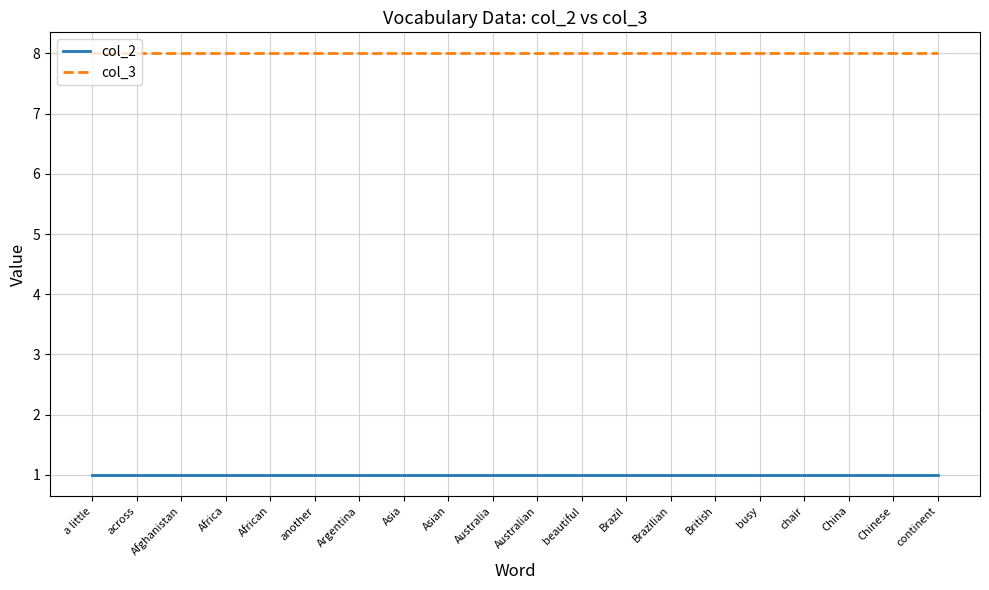

Is it true that col_2 equals 2 at Brazil?

False